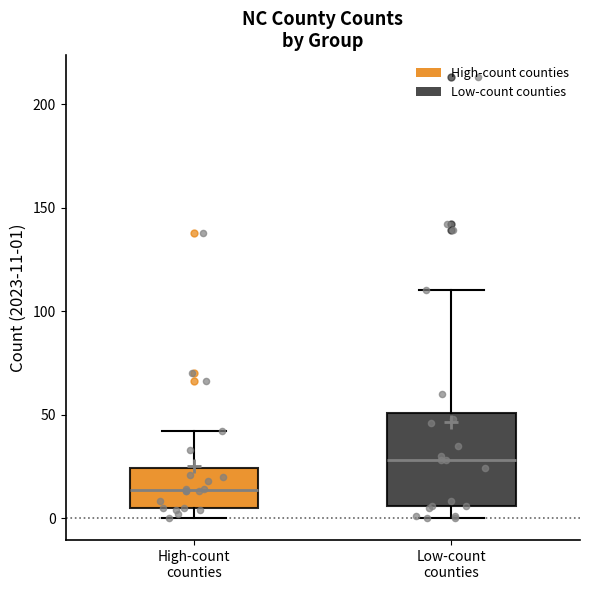

Which box has the lowest median line?

High-count counties